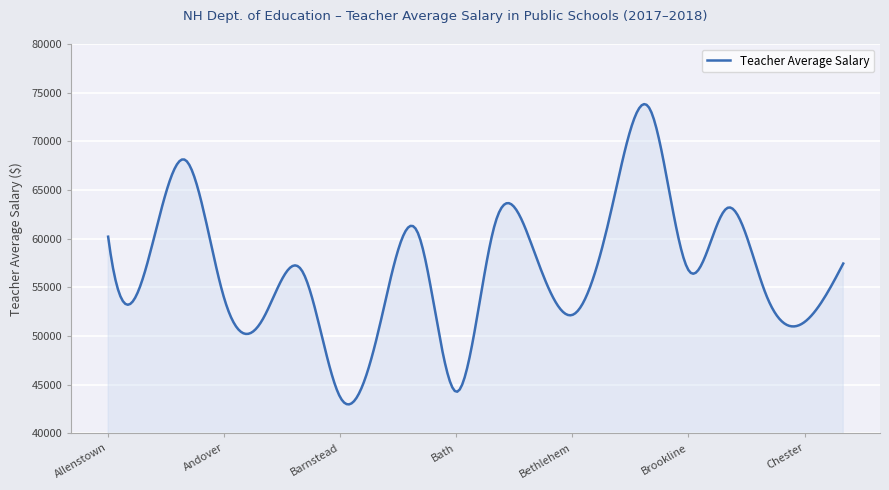

What is the smallest value displayed?

42979.1